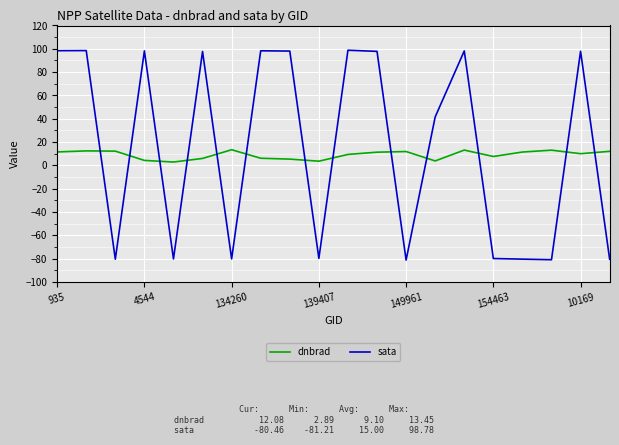

What is the lowest value of the dnbrad series?

2.9